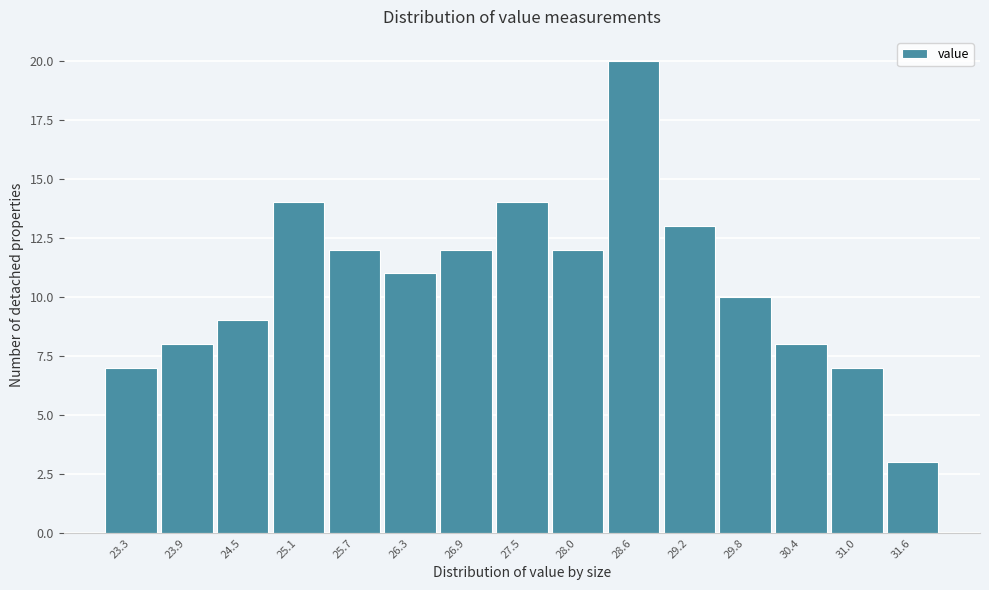

Reading left to right, what are all the values shown in this chart?

7	8	9	14	12	11	12	14	12	20	13	10	8	7	3